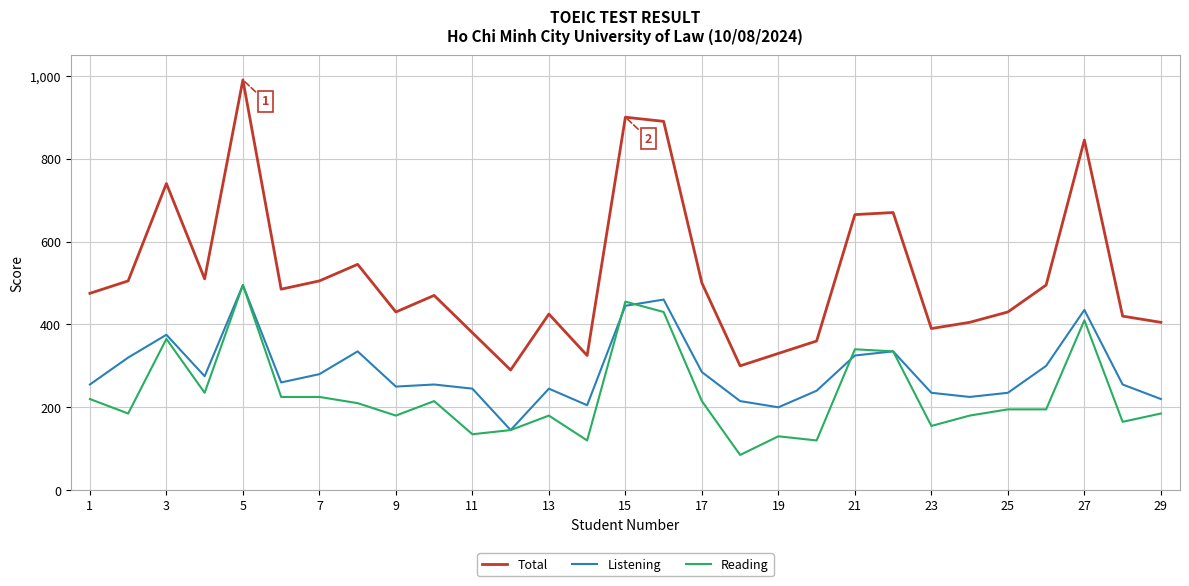

Which series has the widest spread of values?

Total